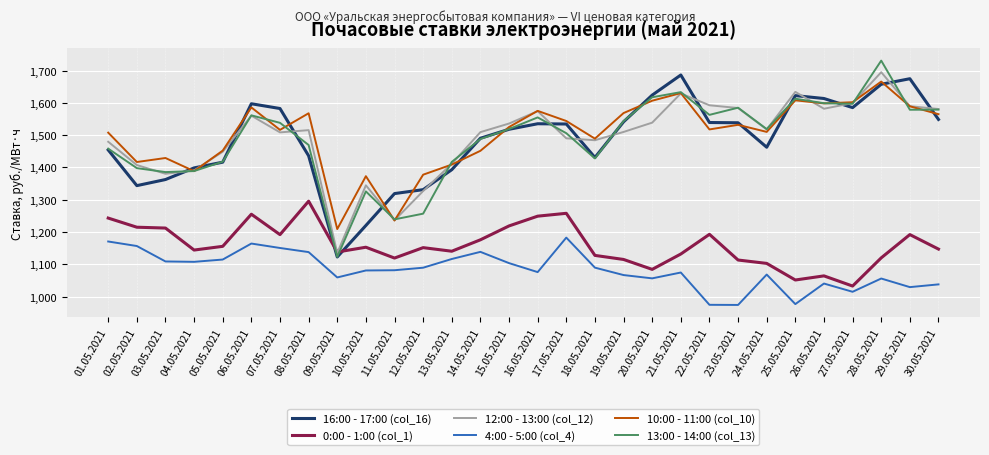

What is the minimum value for 4:00 - 5:00 (col_4)?

974.1